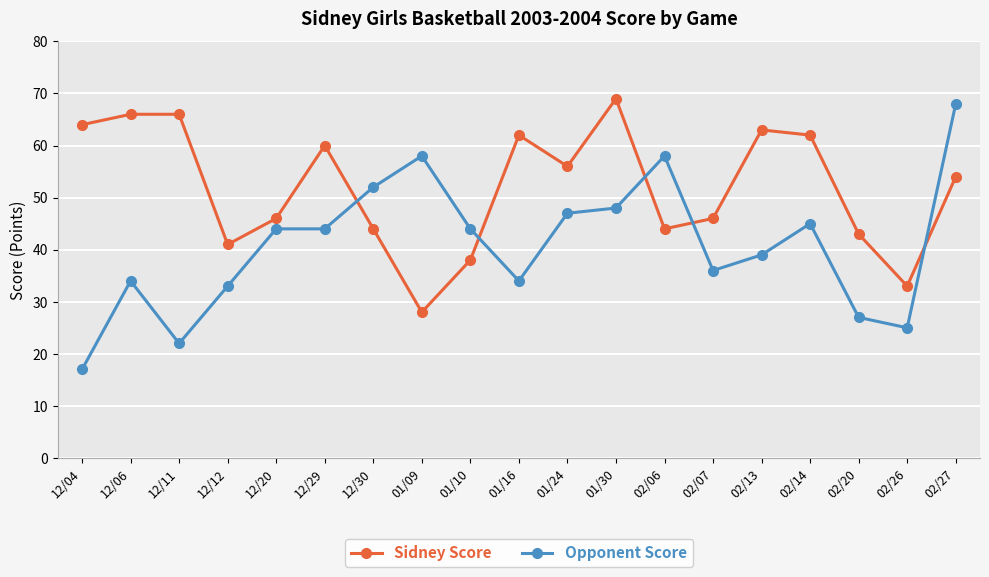

Rank the series at 12/11 from highest to lowest value.

Sidney Score, Opponent Score